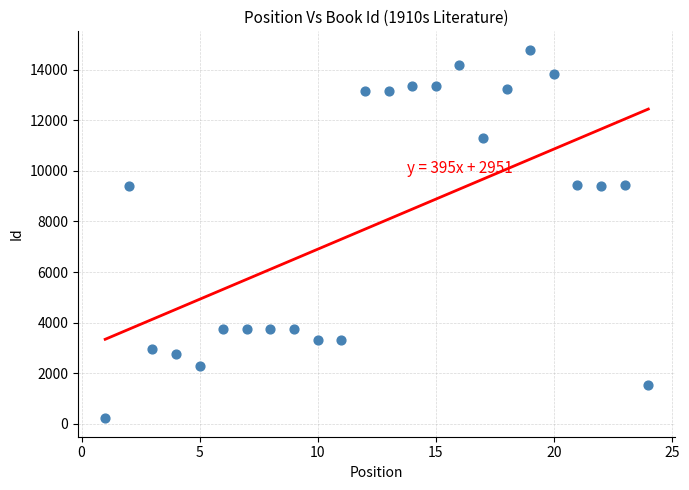

What is the range of Y values (max minus min)?

14560